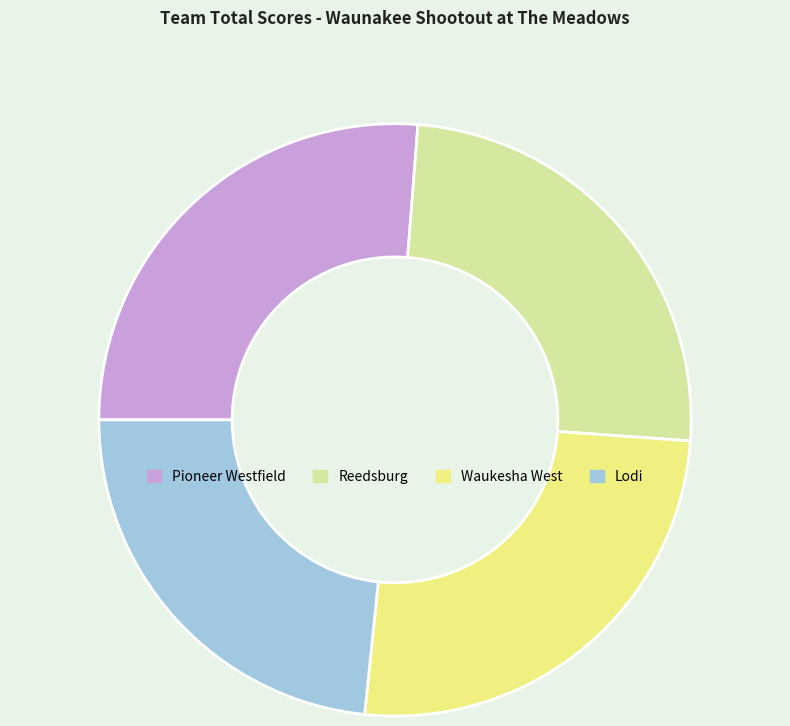

Between Waukesha West and Pioneer Westfield, which is larger?

Pioneer Westfield